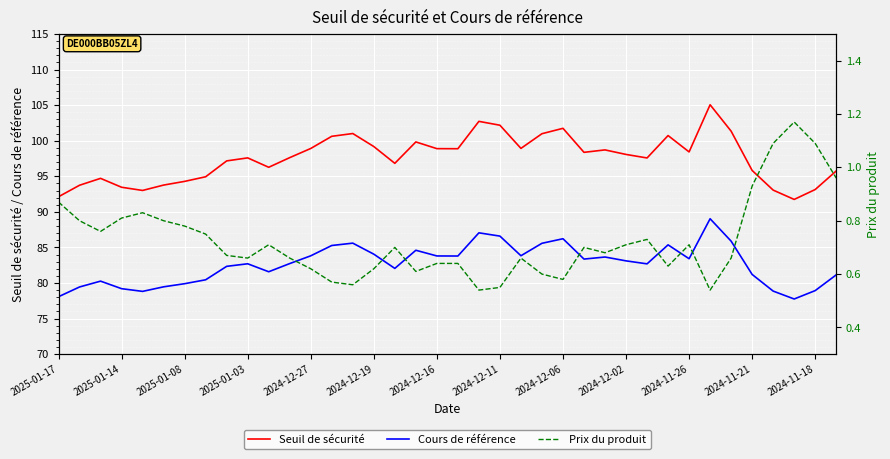

The value of Seuil de sécurité at 2024-12-11 is 102.2. True or false?

True